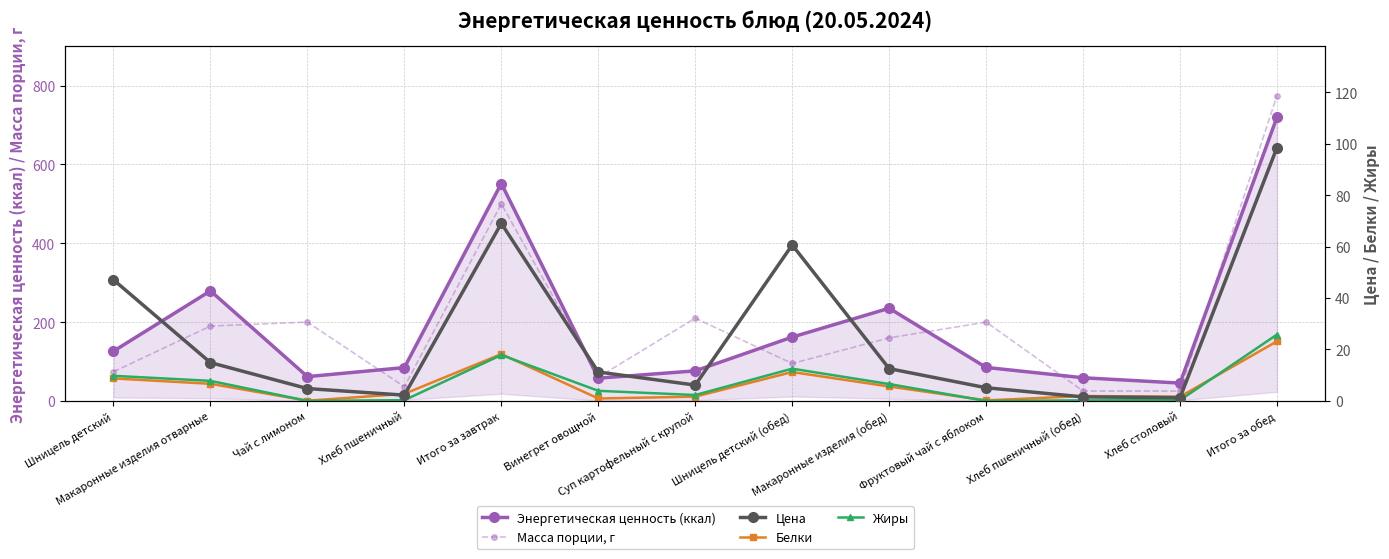

What is the difference between the Цена values at Шницель детский (обед) and Чай с лимоном?

55.8